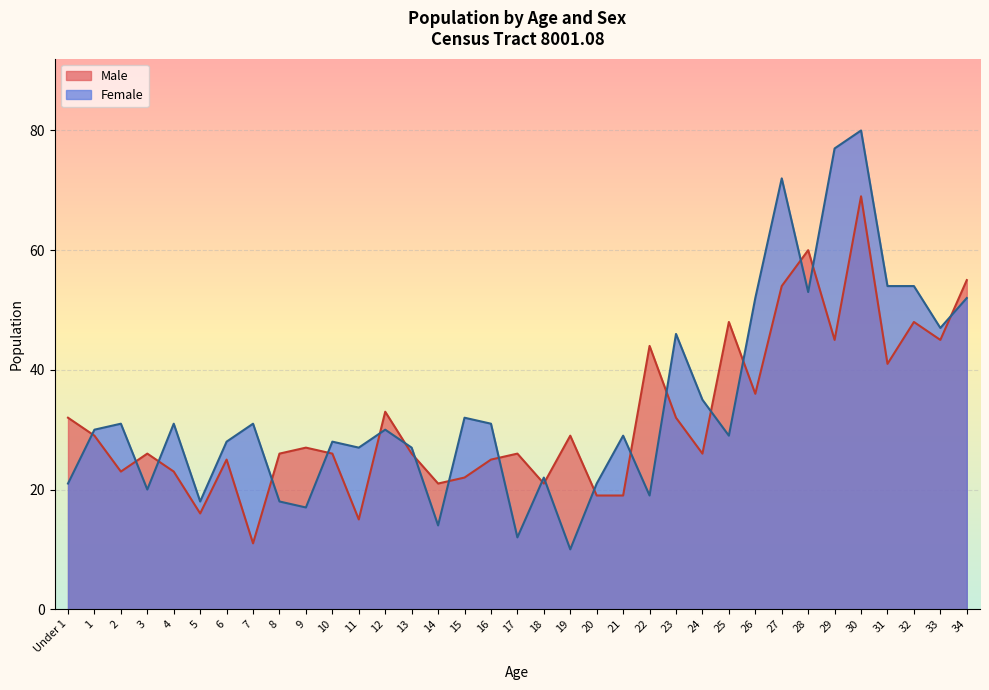

Rank the series by their maximum value, from highest to lowest.

Female, Male